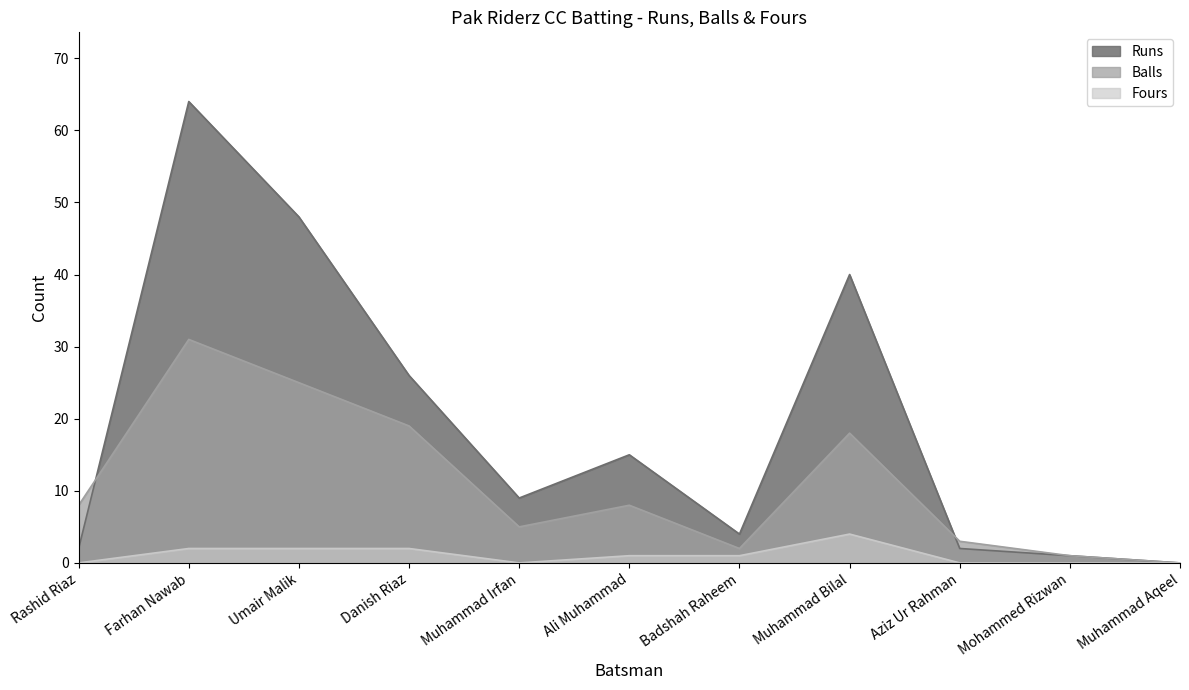

How many values in the Runs series are below 9?

5